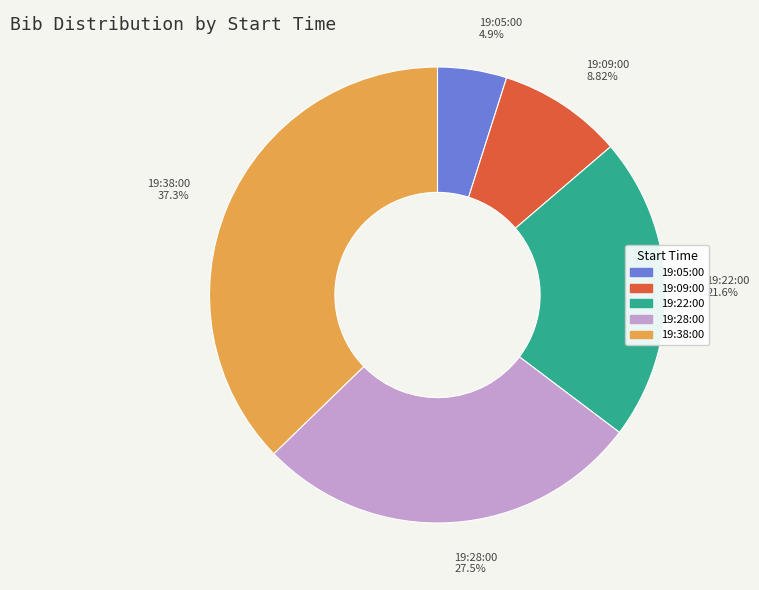

What percentage is the 19:09:00 slice, to the nearest percent?

9%